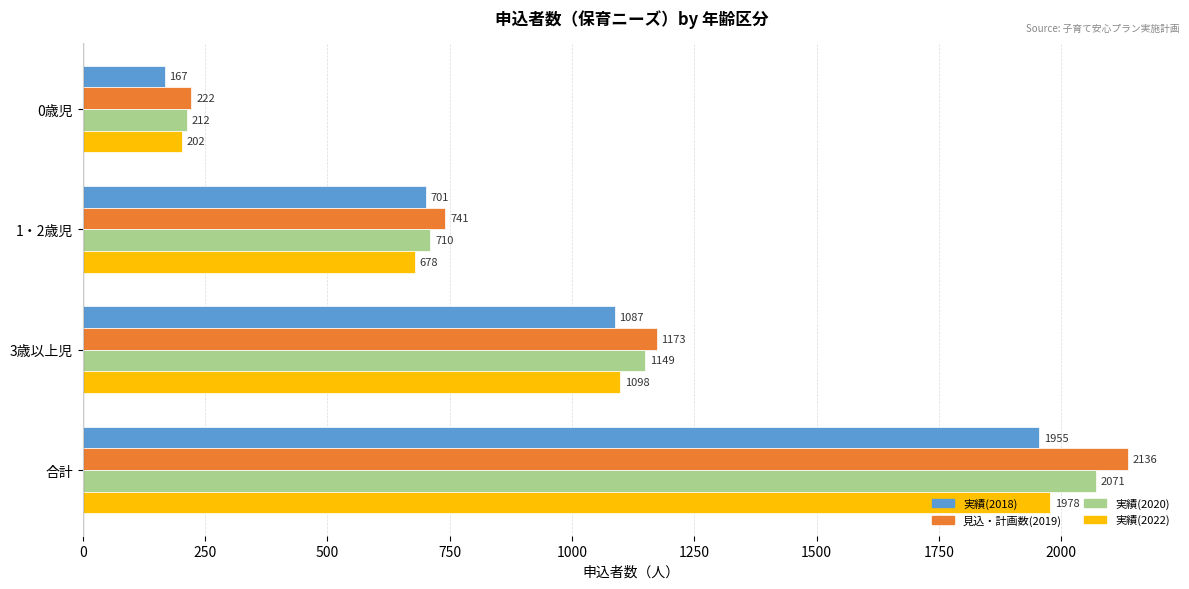

Rank the series by their maximum value, from lowest to highest.

実績(2018), 実績(2022), 実績(2020), 見込・計画数(2019)